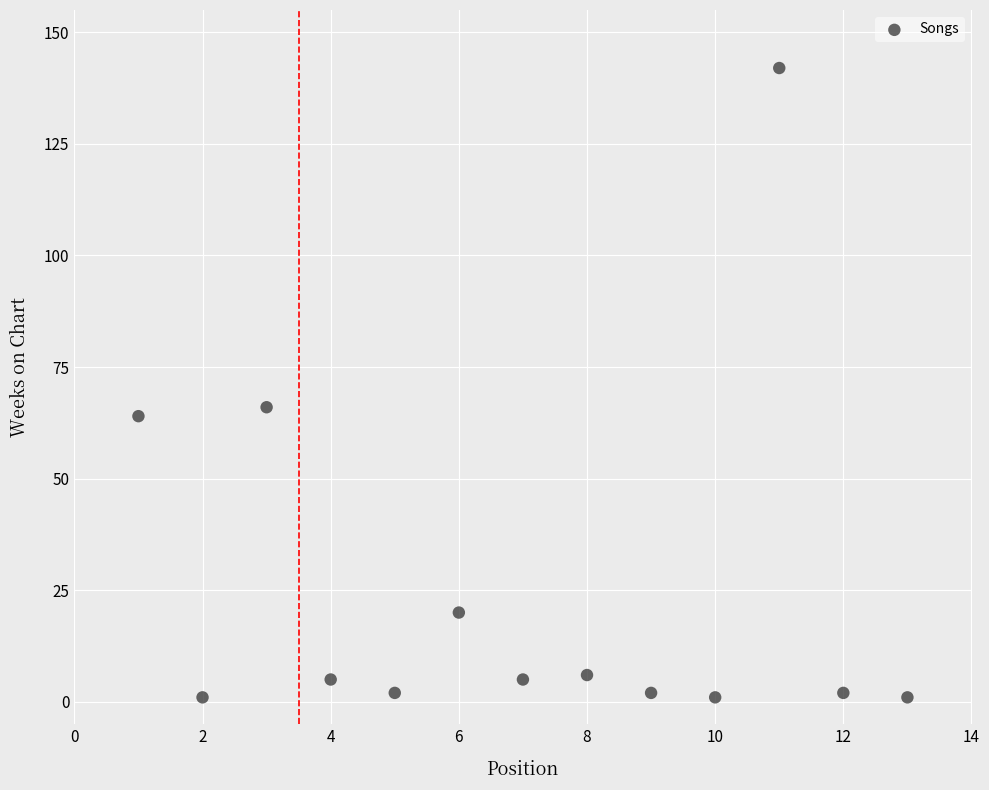

What is the range of Y values (max minus min)?

141